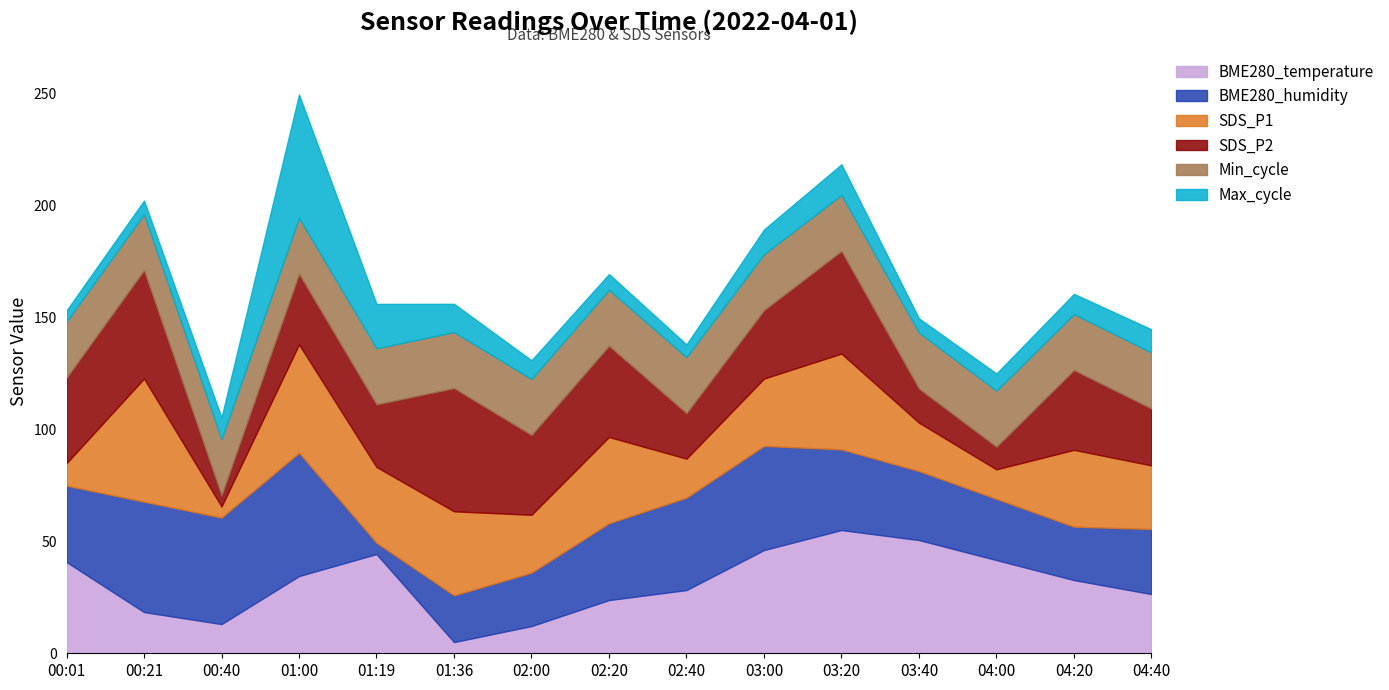

What is the total value across all series at 02:00?

130.8